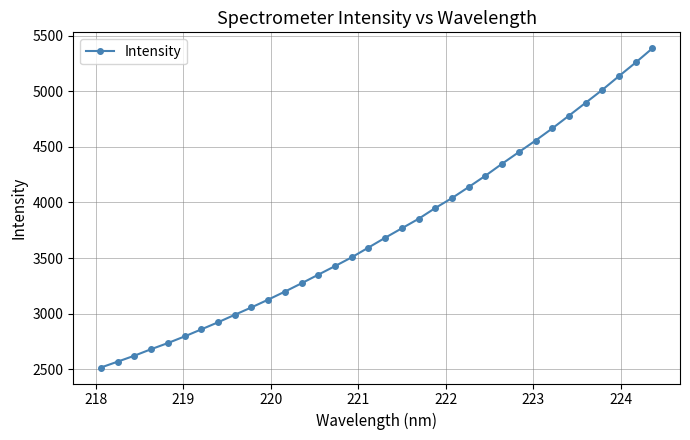

What is the smallest value displayed?

2516.2